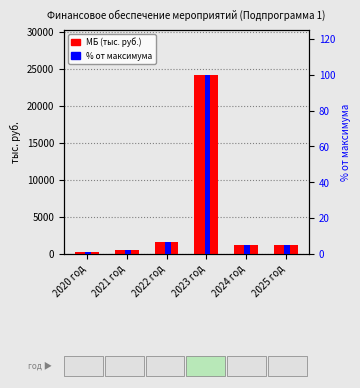

What is the difference between the maximum and minimum values in the МБ (тыс. руб.) series?

23980.0